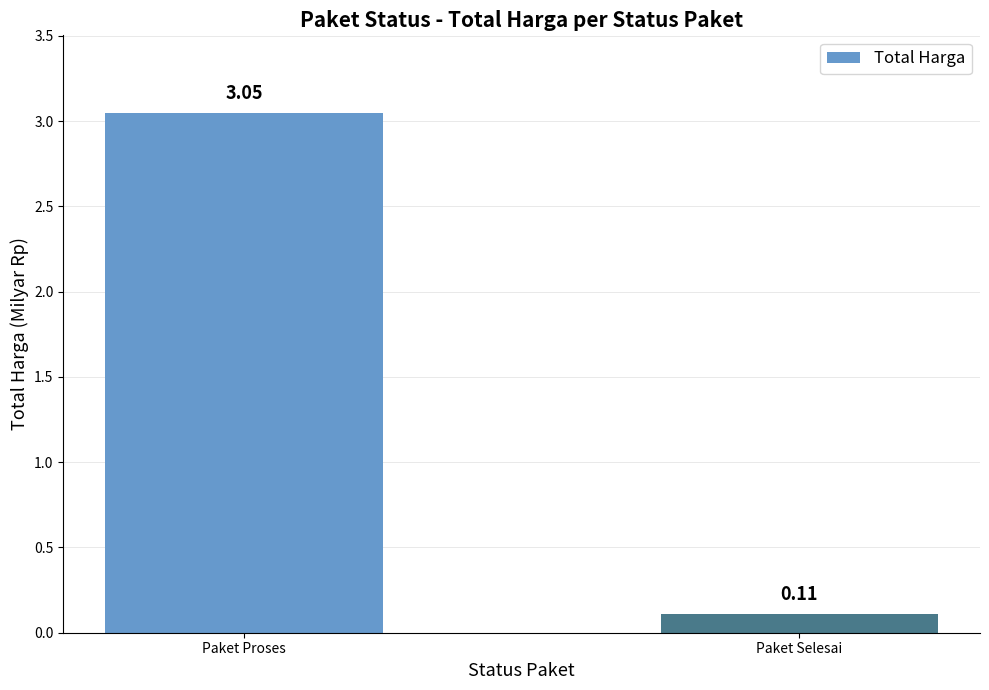

List the labels in order of value, largest first.

Paket Proses, Paket Selesai